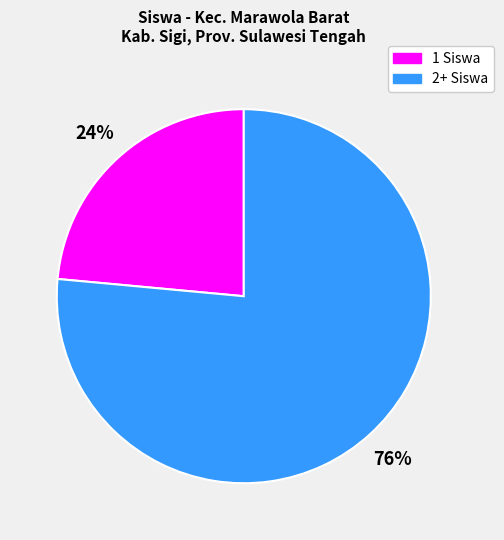

To the nearest percent, what is the average slice percentage?

50%